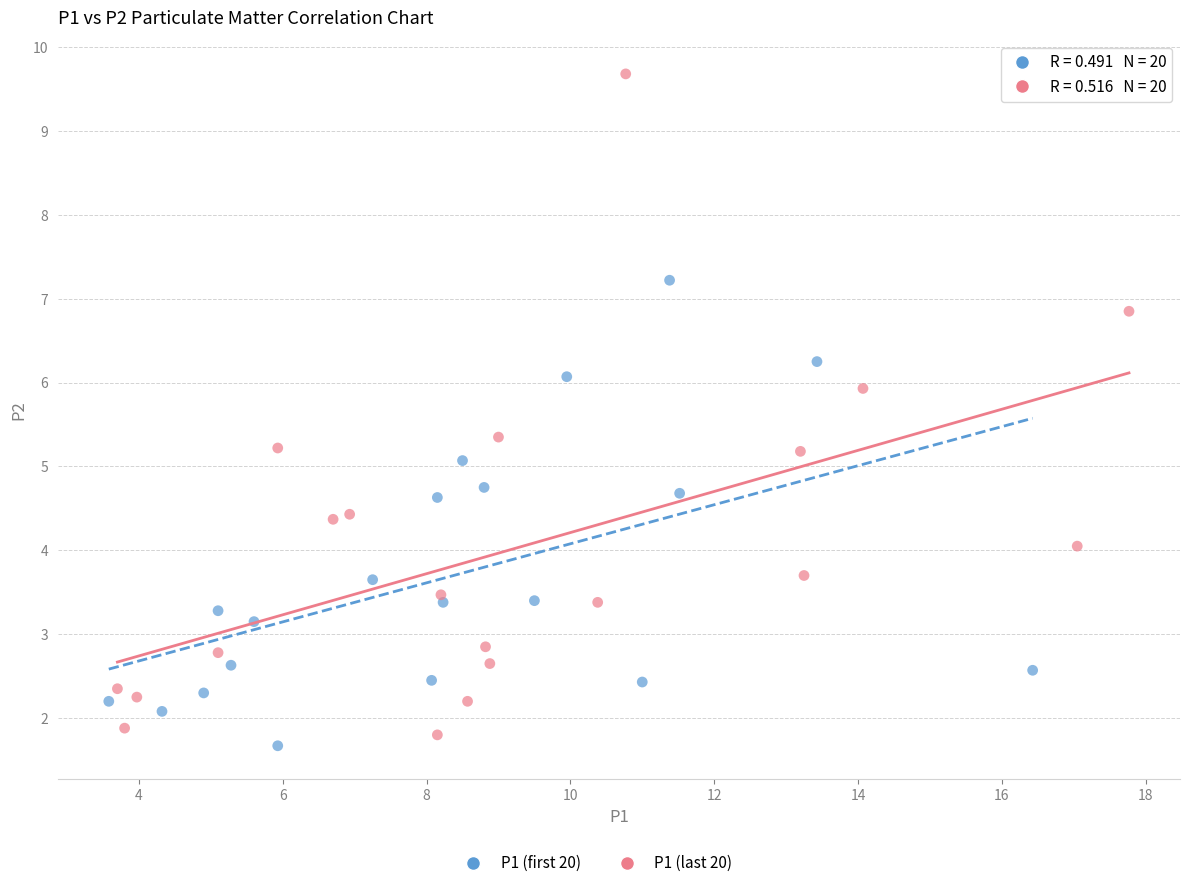

Which series contains the highest Y value?

P1 (last 20)